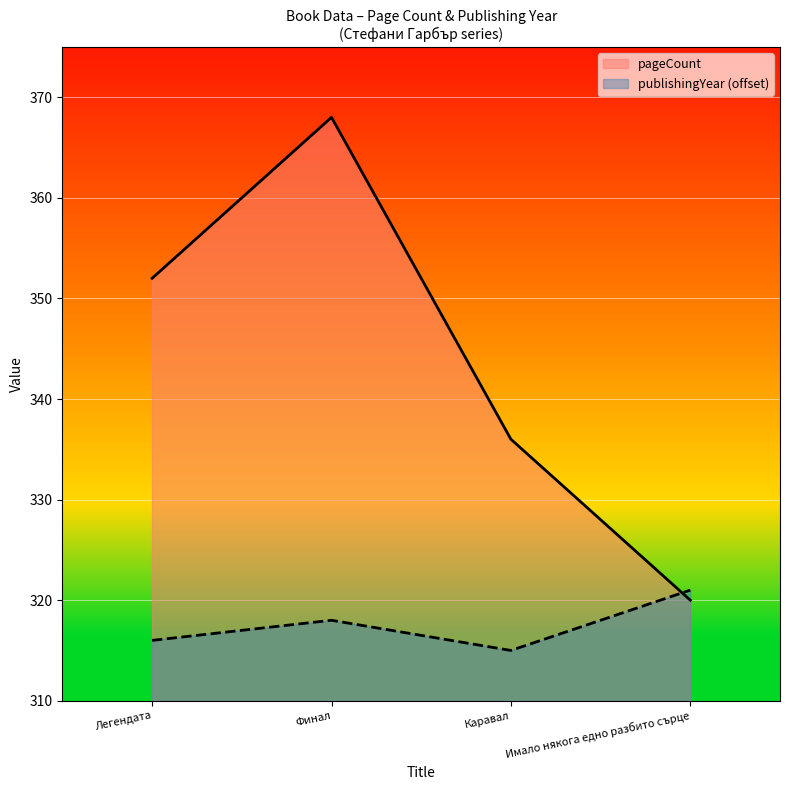

In pageCount, how many points are higher than both neighbors (excluding endpoints)?

1